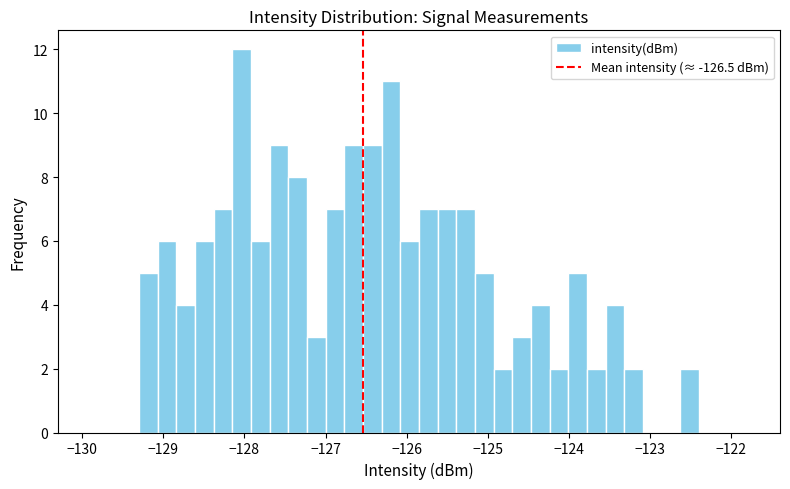

Around what value on the x-axis is the tallest bar? Give the approximate position of its centre, as read against the axis.

-128.0